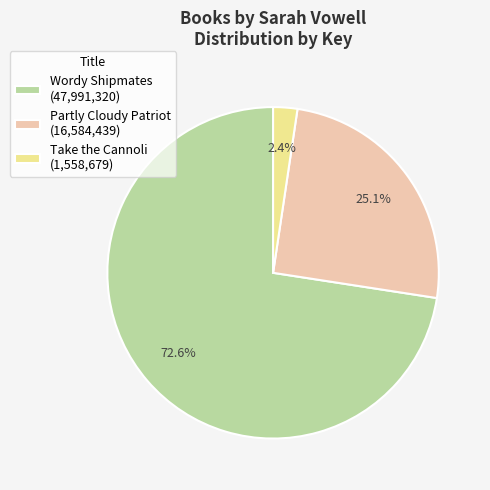

Count the number of slices in the pie.

3